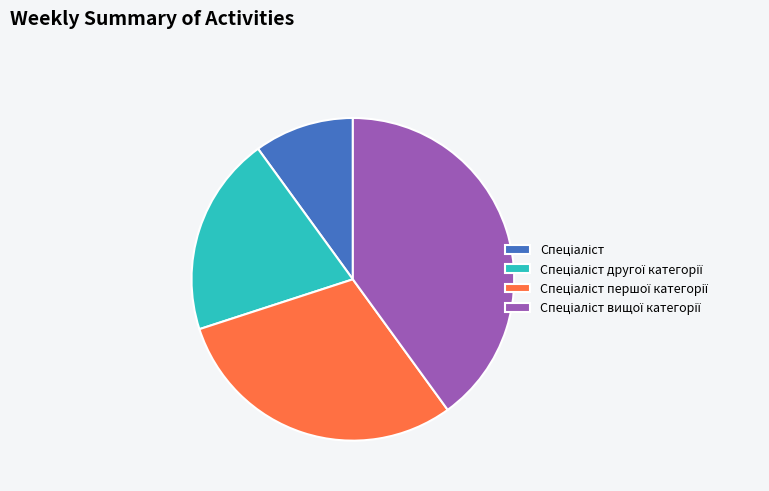

Is there a majority slice in this chart?

No